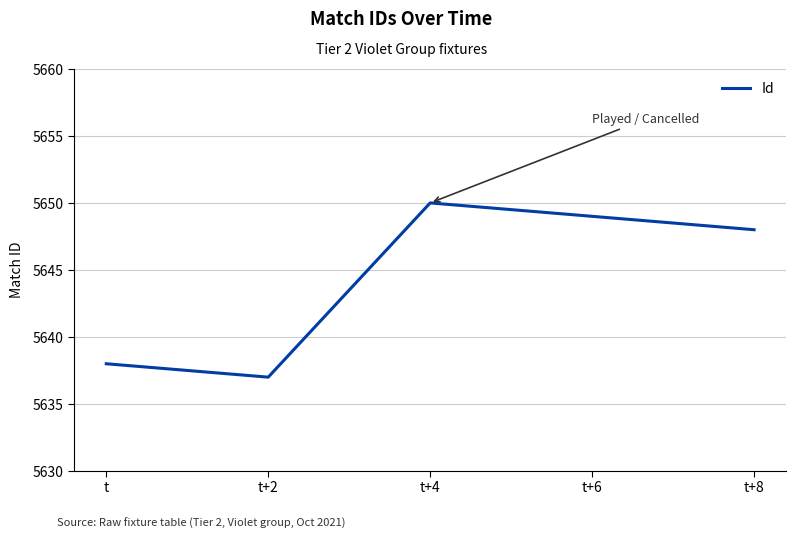

Reading left to right, what are all the values shown in this chart?

t=5638	t+2=5637	t+4=5650	t+6=5649	t+8=5648